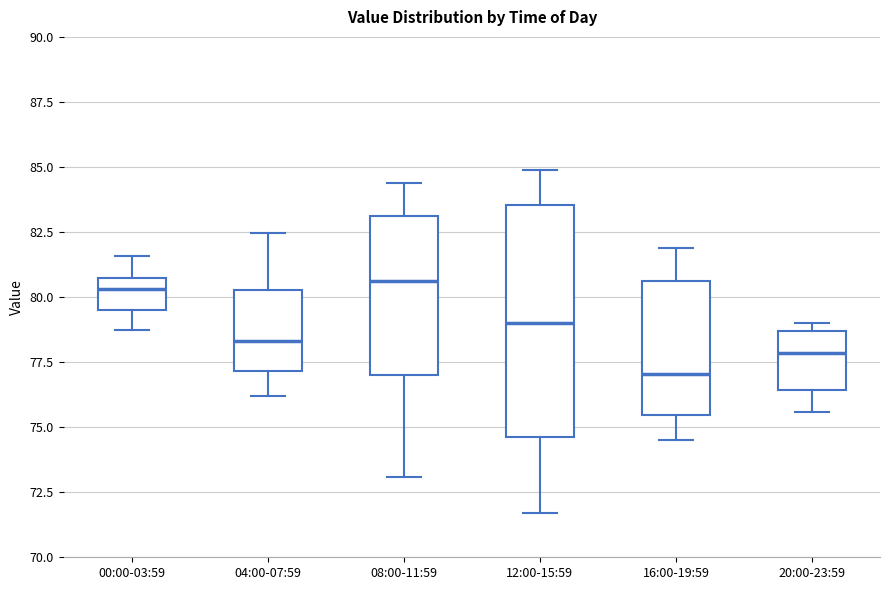

Comparing the boxes themselves (not the whiskers), which one is the tallest?

12:00-15:59